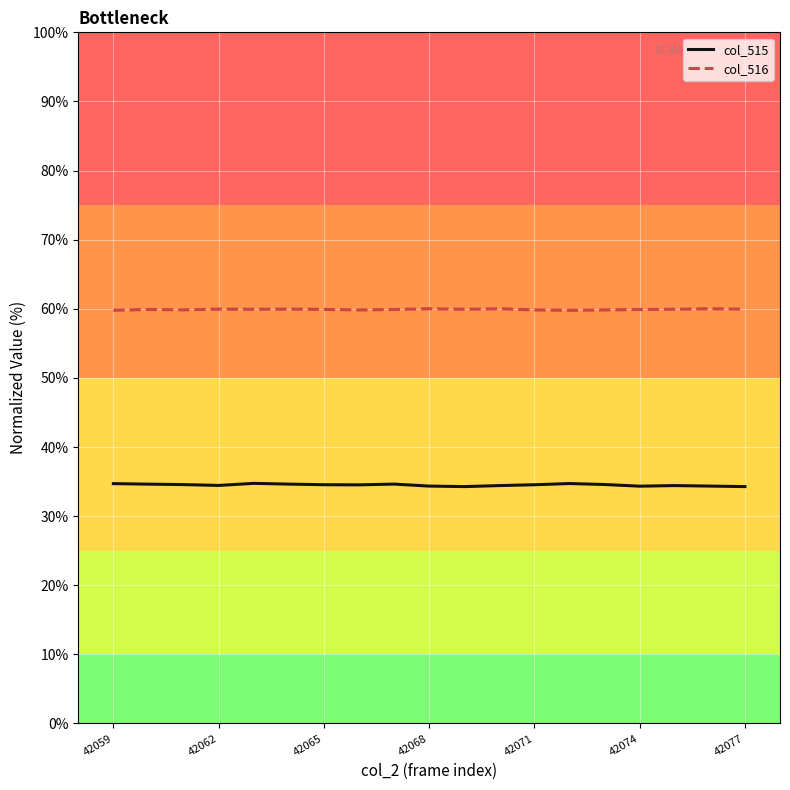

Rank the series by their maximum value, from lowest to highest.

col_515, col_516